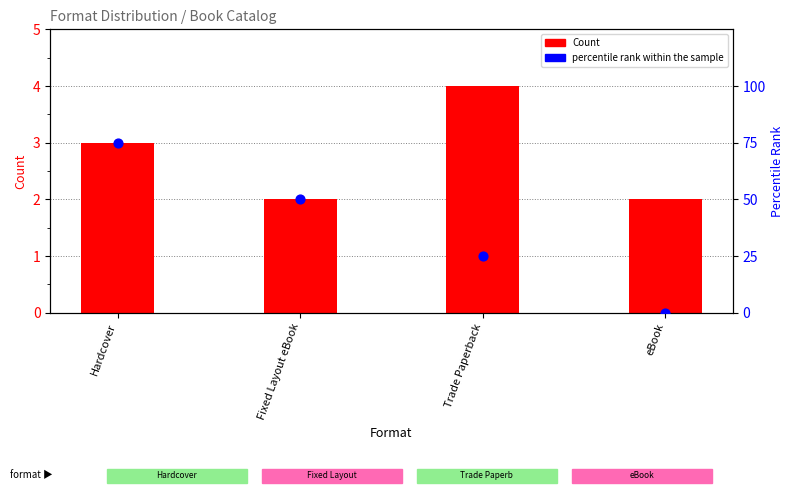

What is the total value across all series at Trade Paperback?

29